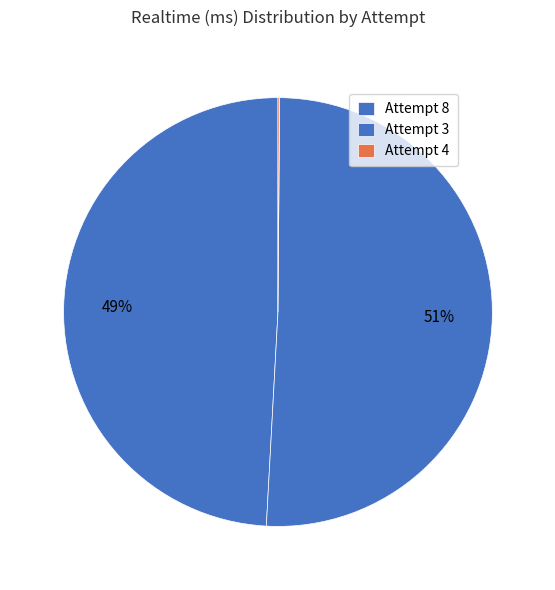

Which slice is the largest?

Attempt 3